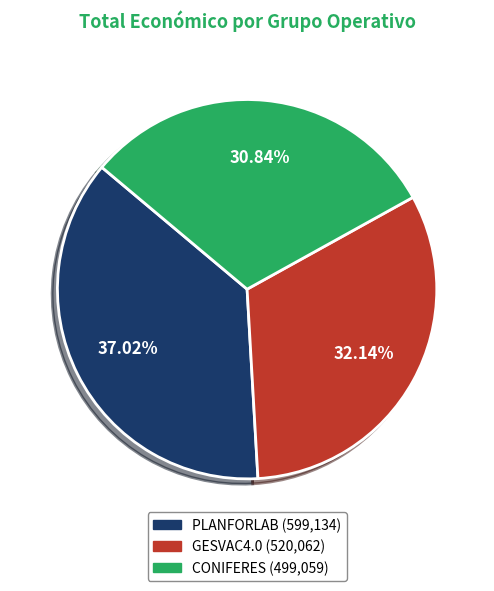

What percentage is the PLANFORLAB slice, to the nearest percent?

37%